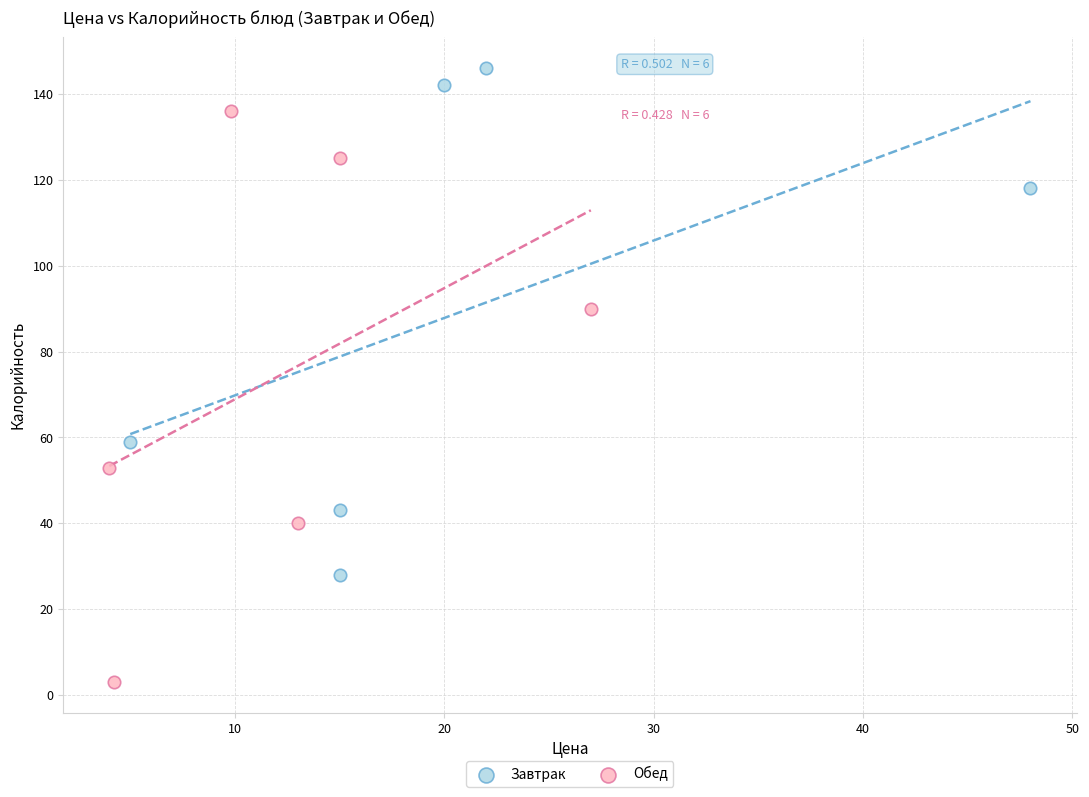

Which series has the widest spread of Y values?

Обед